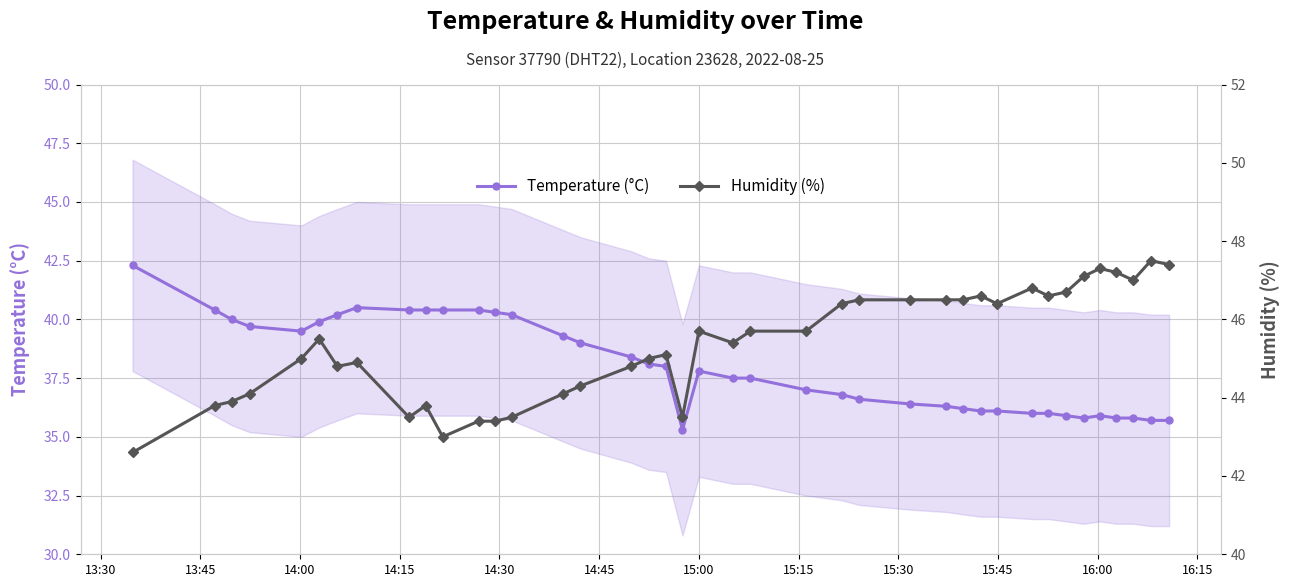

What is the value of the Temperature (°C) point at the 33rd from the left?

36.0